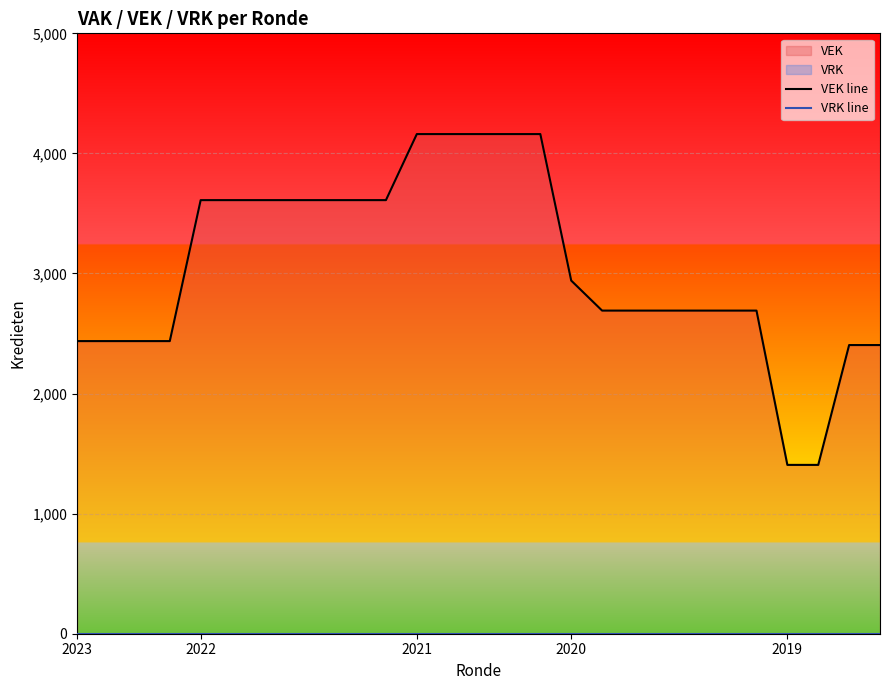

Rank the series by their average value, from lowest to highest.

VRK line, VEK line